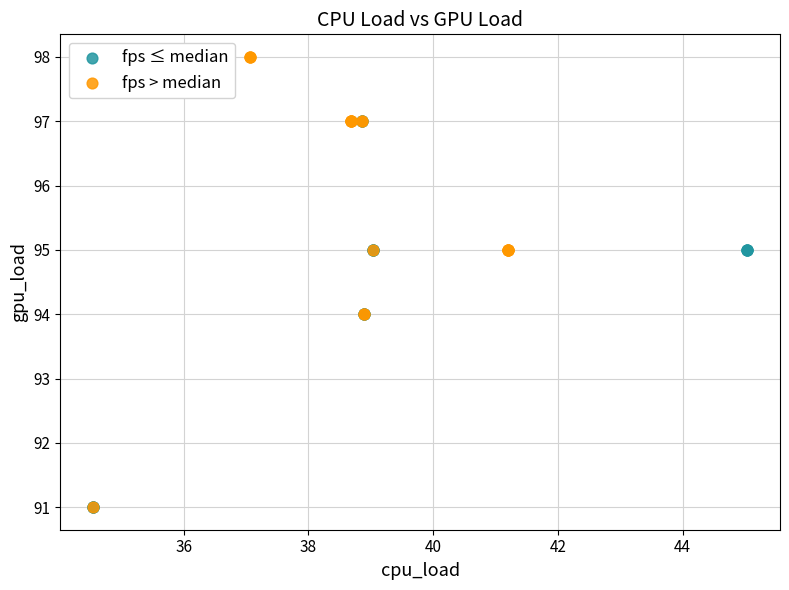

Which series reaches the maximum Y coordinate?

fps > median